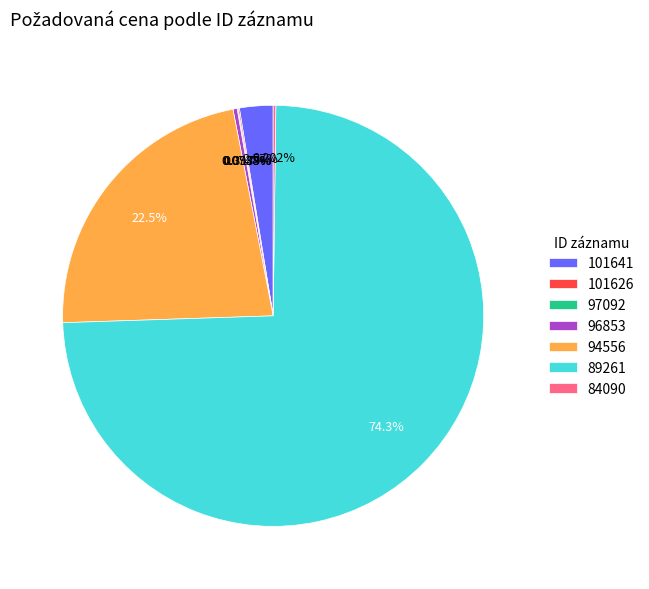

Approximately how many times larger is the value at 89261 compared to 101641?

28.9